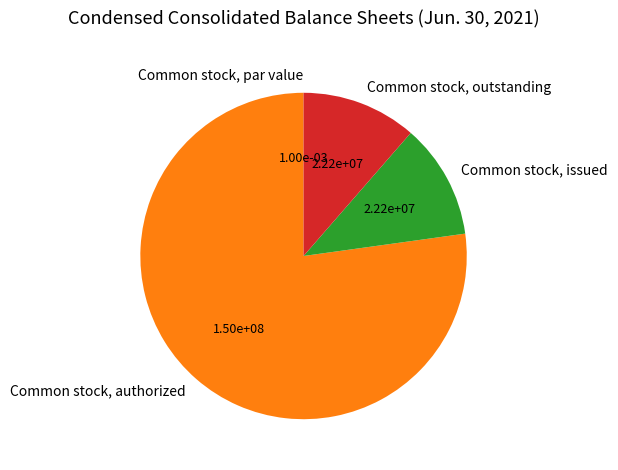

Between Common stock, outstanding and Common stock, authorized, which is larger?

Common stock, authorized